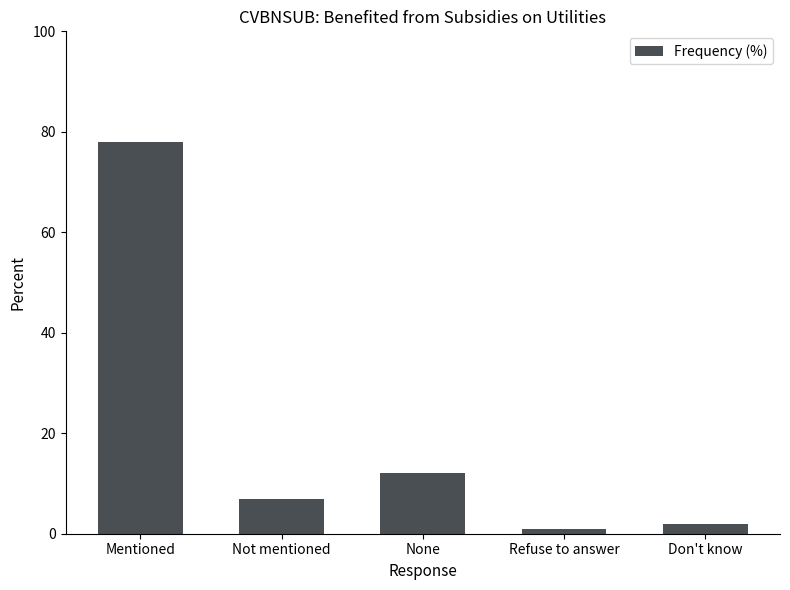

List the labels in order of value, largest first.

Mentioned, None, Not mentioned, Don't know, Refuse to answer